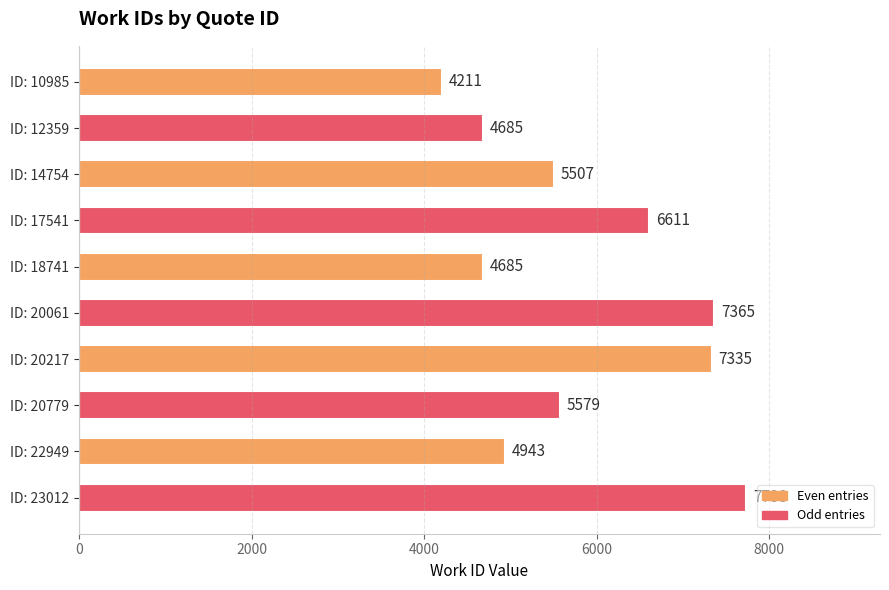

Where is the data nearest to the value 5974?

ID: 20779